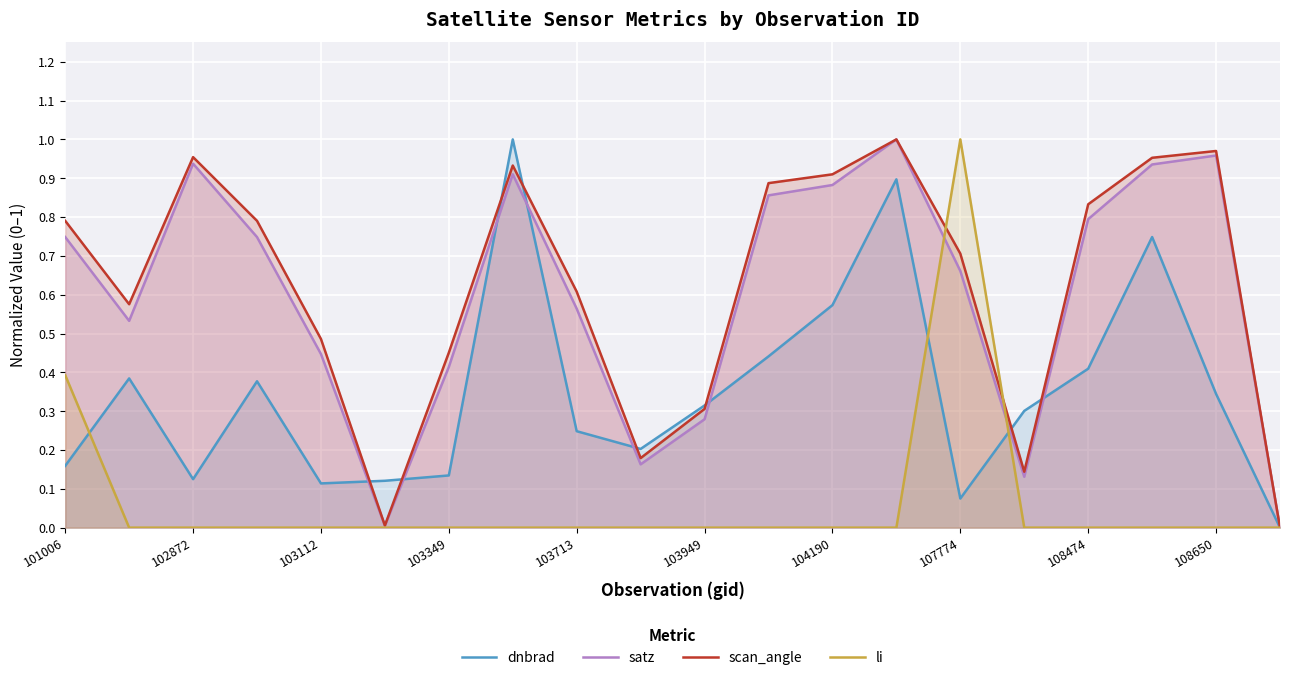

Which series changed the most between 103112 and 108650?

satz